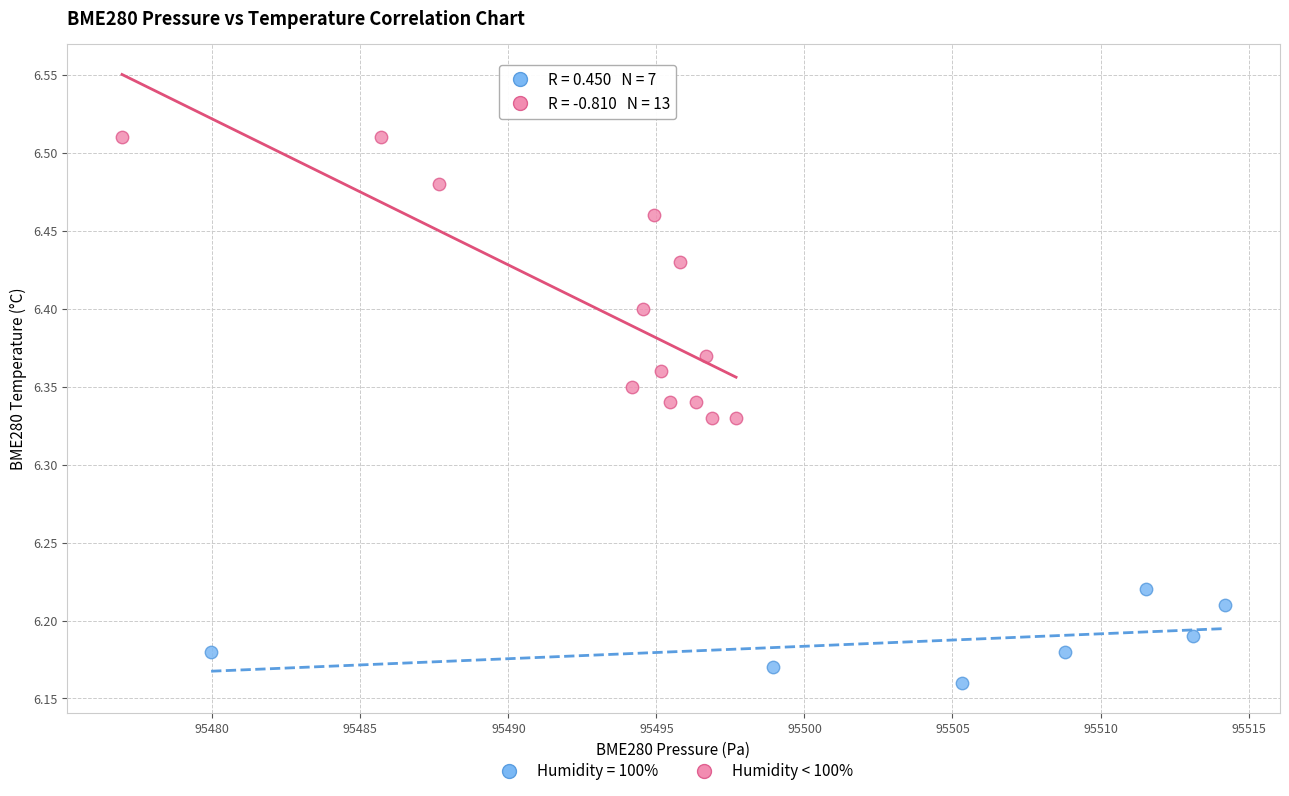

Which series has the largest Y range (max minus min)?

Humidity < 100%